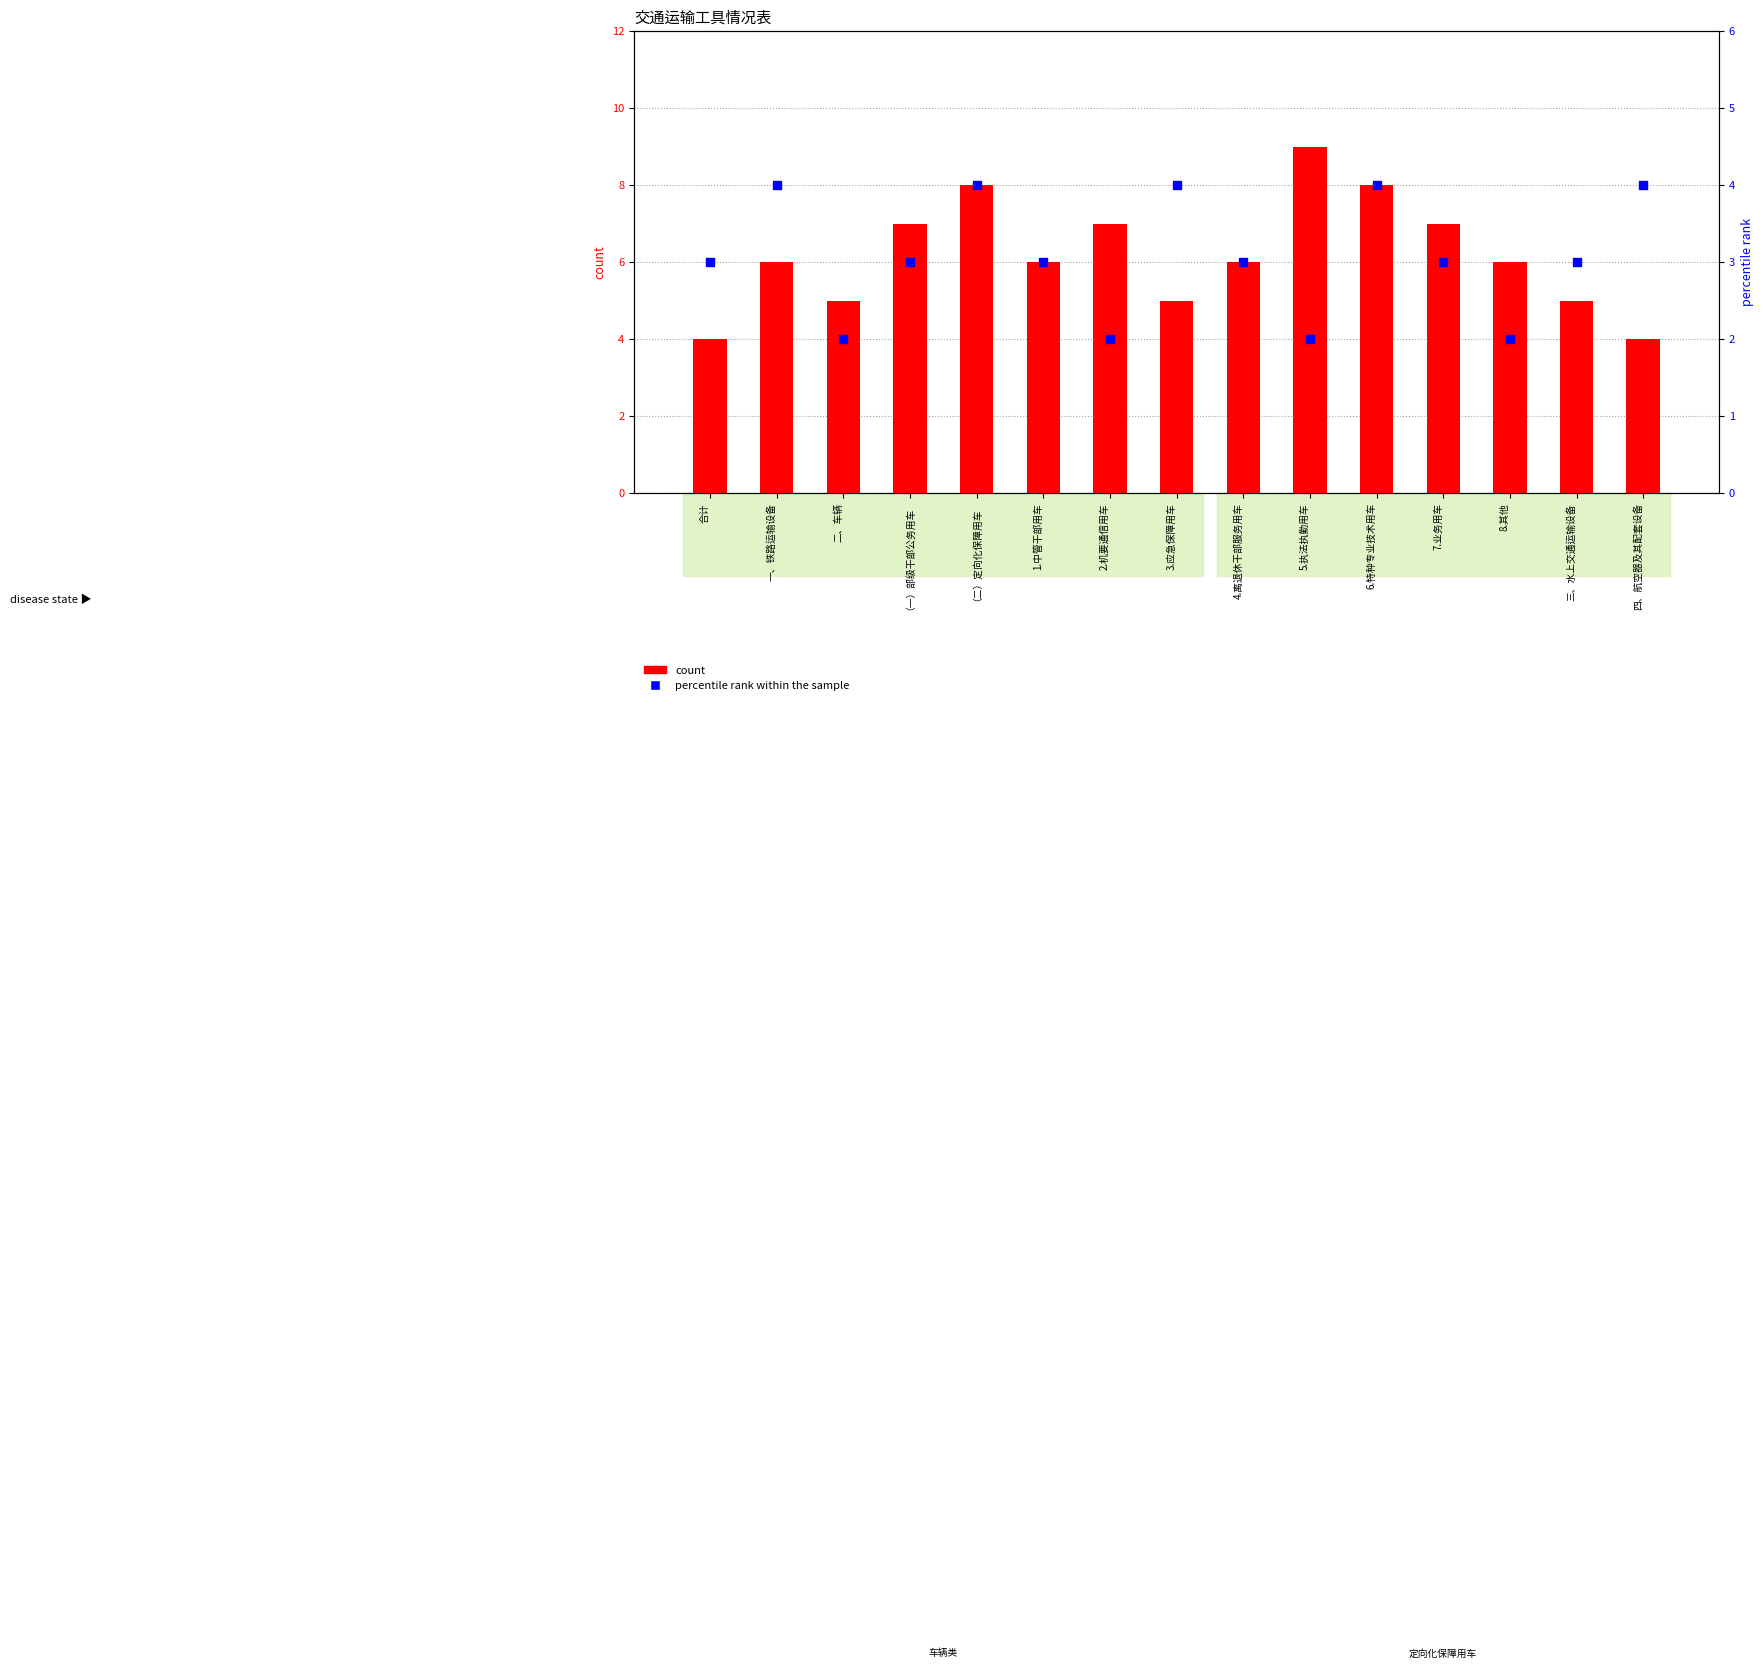

Which series has the largest total across all categories?

count